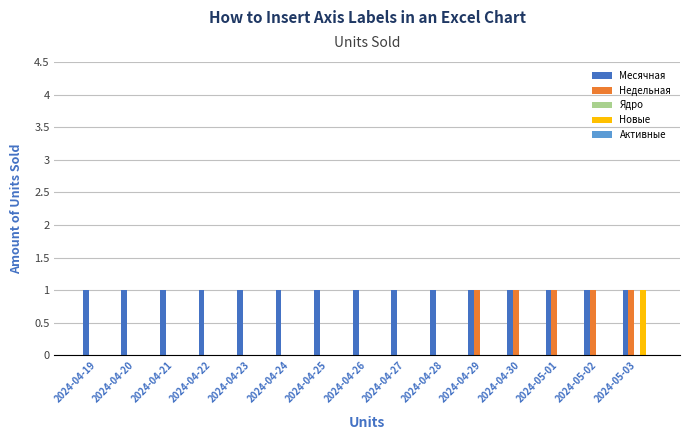

At which category is the sum across all series the highest?

2024-05-03